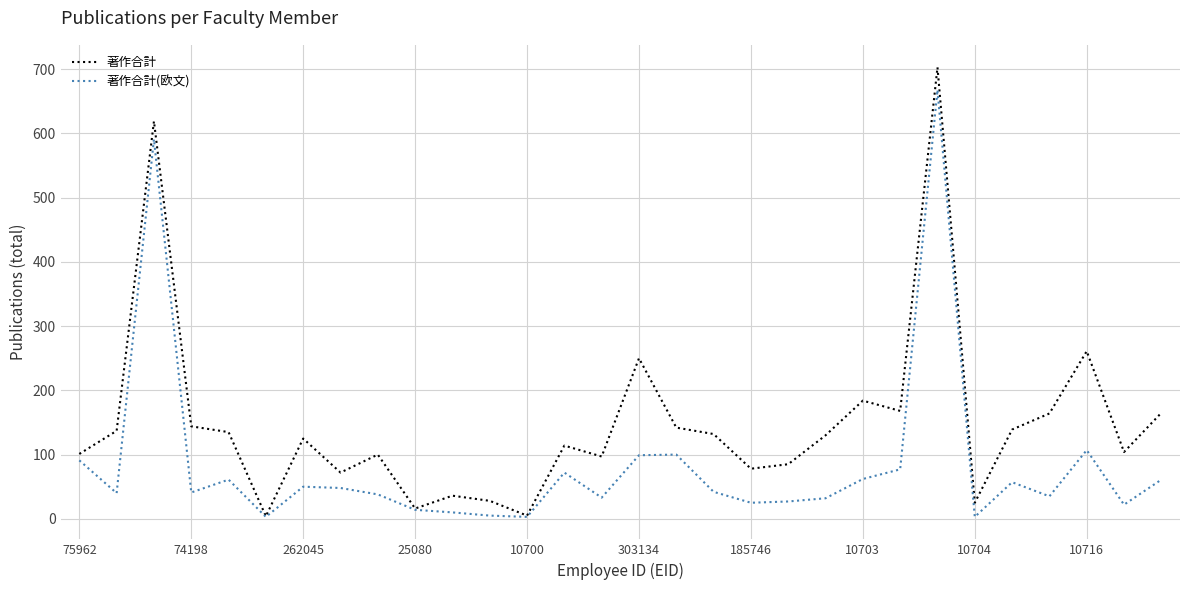

List the series in order of their peak value, highest first.

著作合計, 著作合計(欧文)